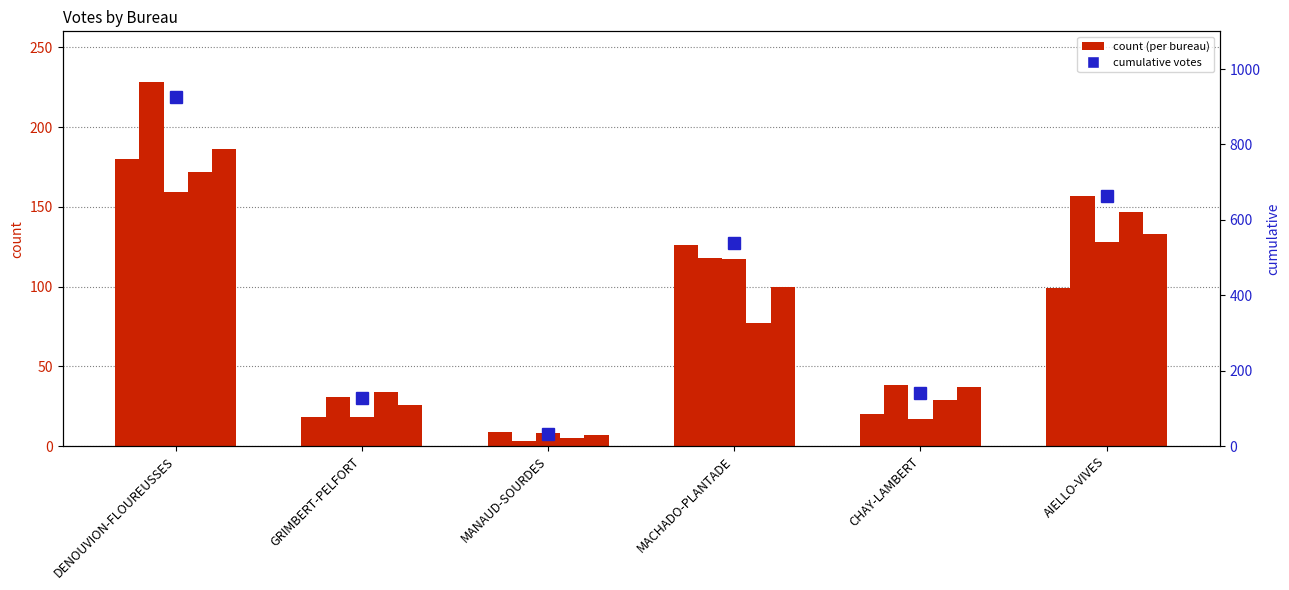

How many data points in cumul are above 538?

2